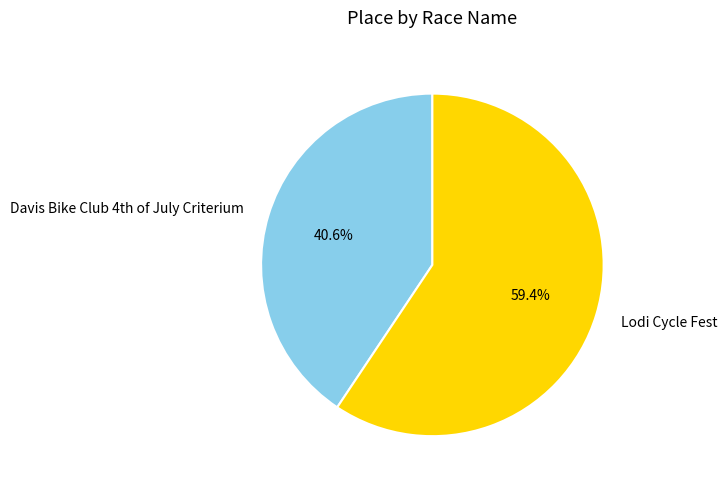

What percentage is the Lodi Cycle Fest slice, to the nearest percent?

59%